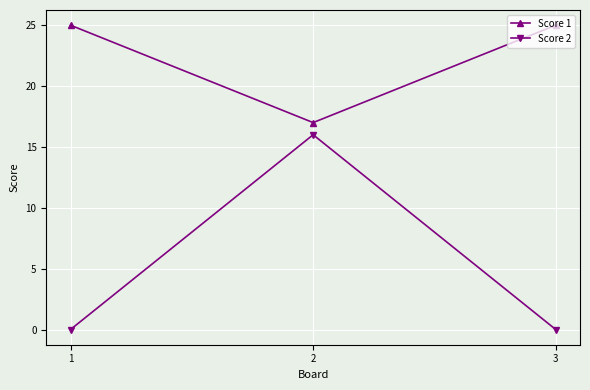

At which label does Score 2 reach its peak?

2